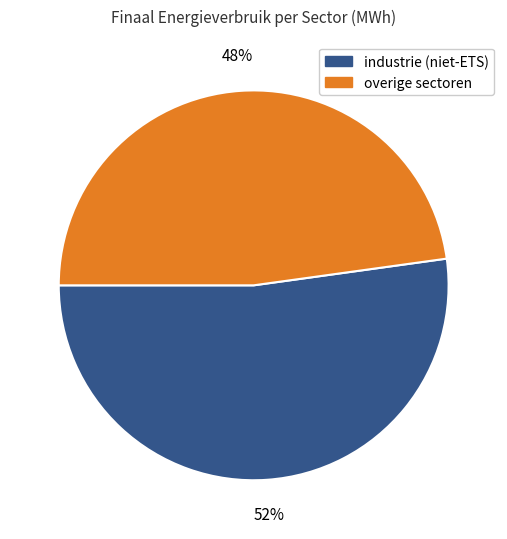

Does any single category account for the majority?

Yes